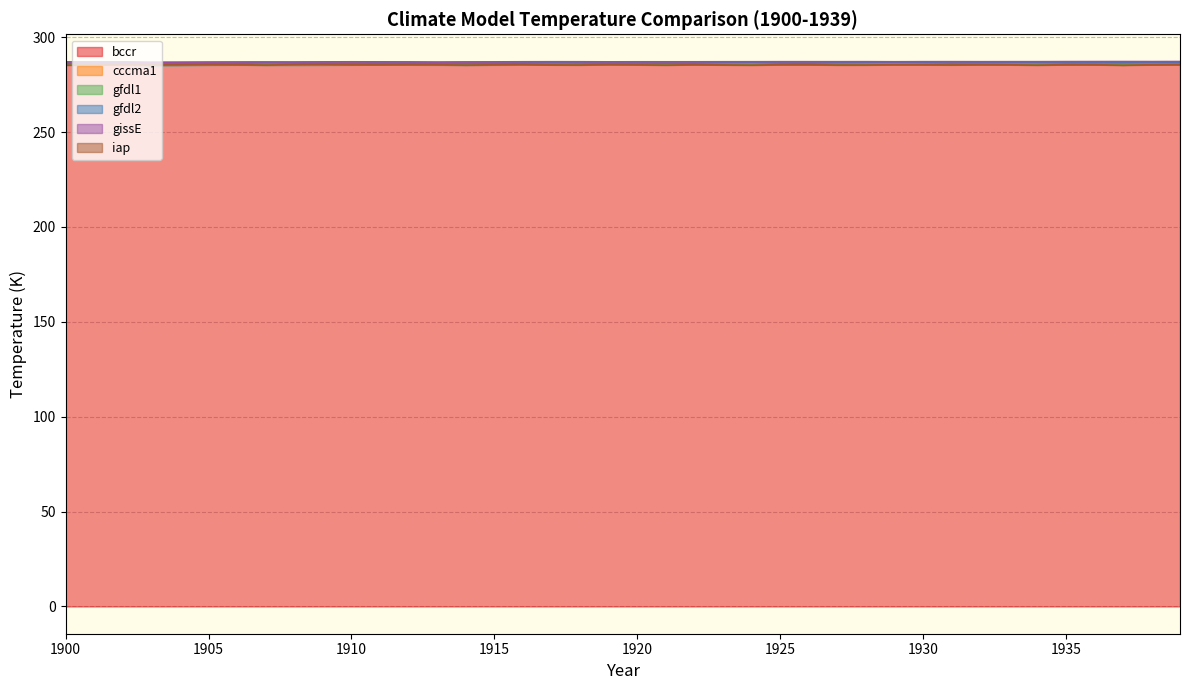

What are all the series names shown in the legend?

bccr, cccma1, gfdl1, gfdl2, gissE, iap